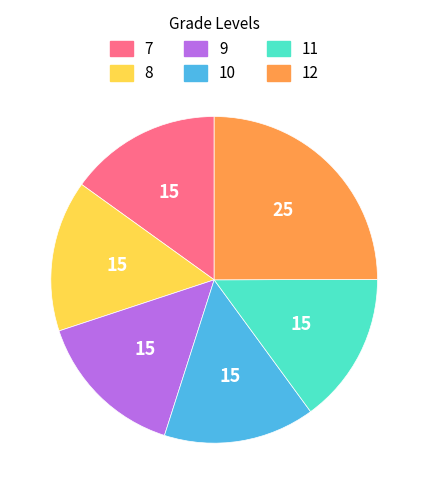

What is the ratio of the value at 11 to the value at 8?

1.0